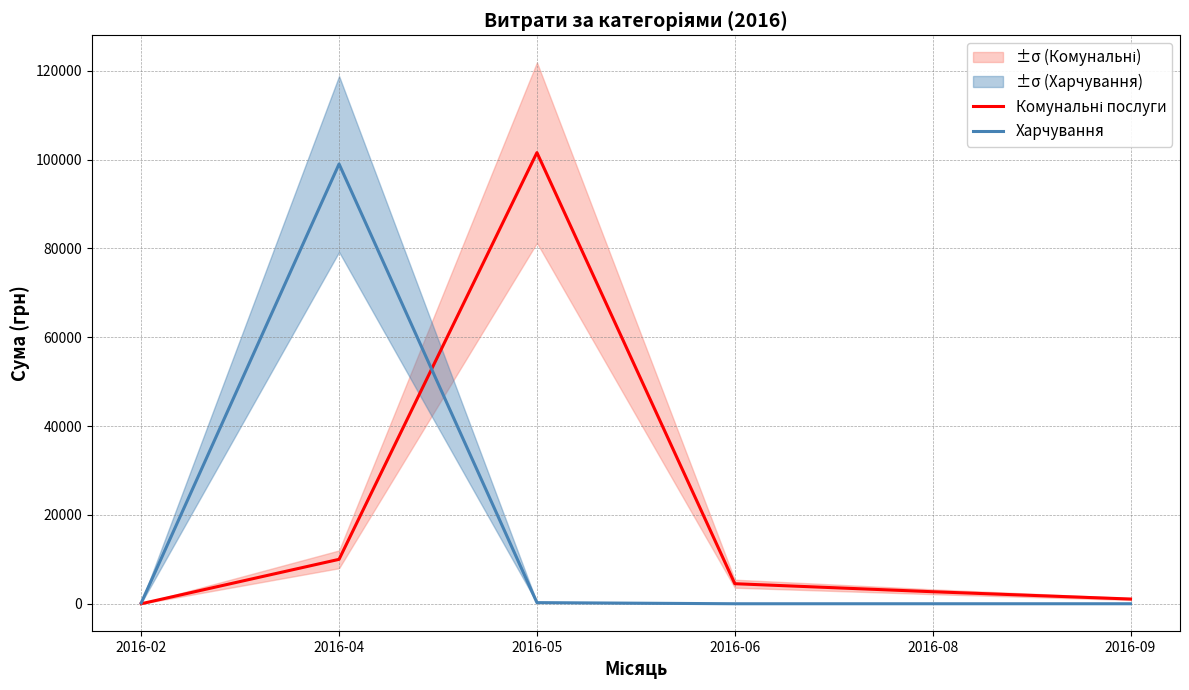

Rank the categories by Комунальні послуги value from lowest to highest.

2016-02, 2016-09, 2016-08, 2016-06, 2016-04, 2016-05